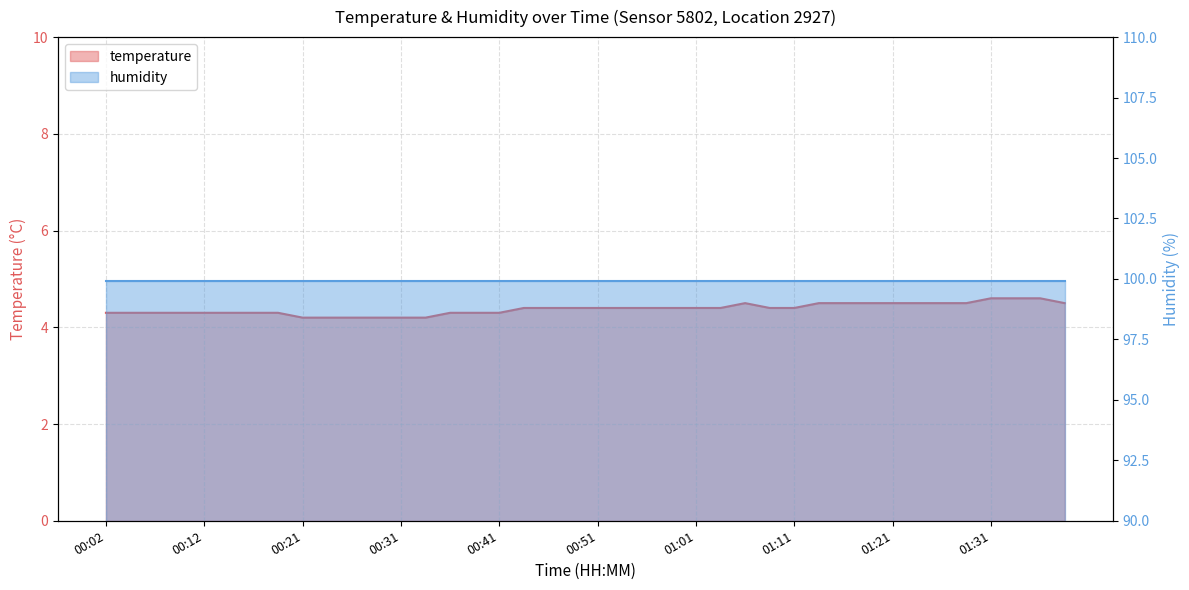

Reading left to right, list all the values displayed in this chart.

4.3	4.3	4.3	4.3	4.3	4.3	4.3	4.3	4.2	4.2	4.2	4.2	4.2	4.2	4.3	4.3	4.3	4.4	4.4	4.4	4.4	4.4	4.4	4.4	4.4	4.4	4.5	4.4	4.4	4.5	4.5	4.5	4.5	4.5	4.5	4.5	4.6	4.6	4.6	4.5